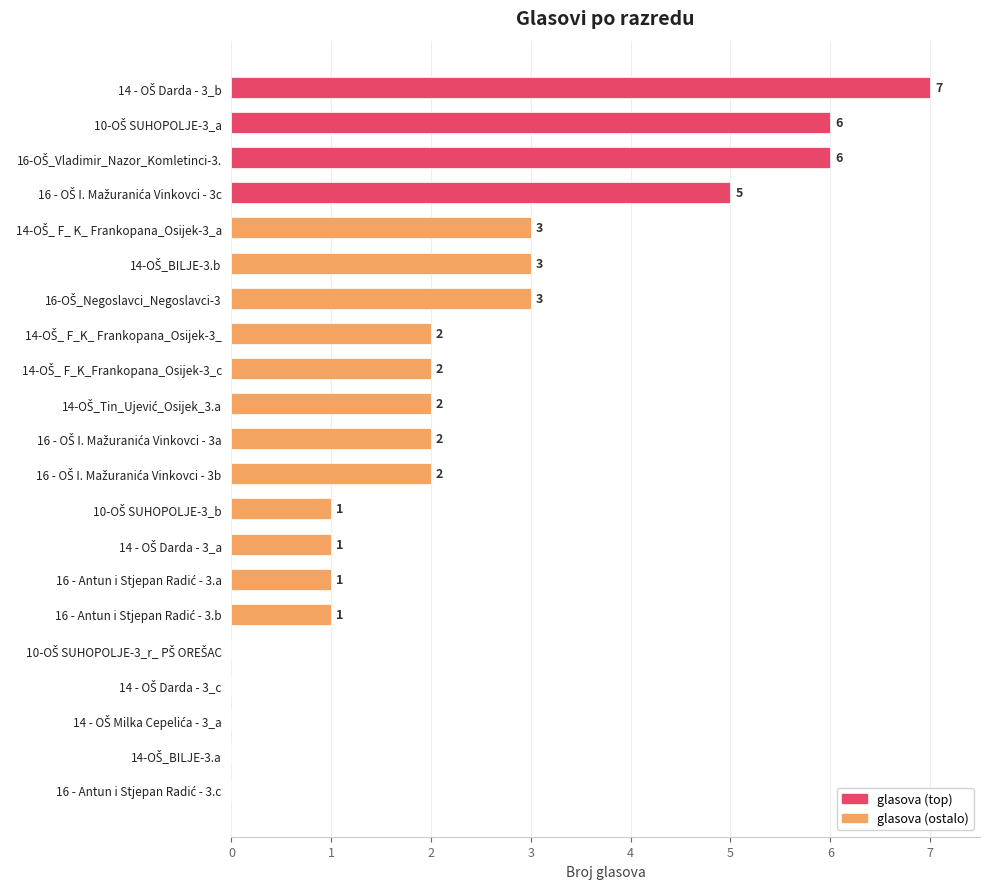

How many values are between 1 and 3?

12